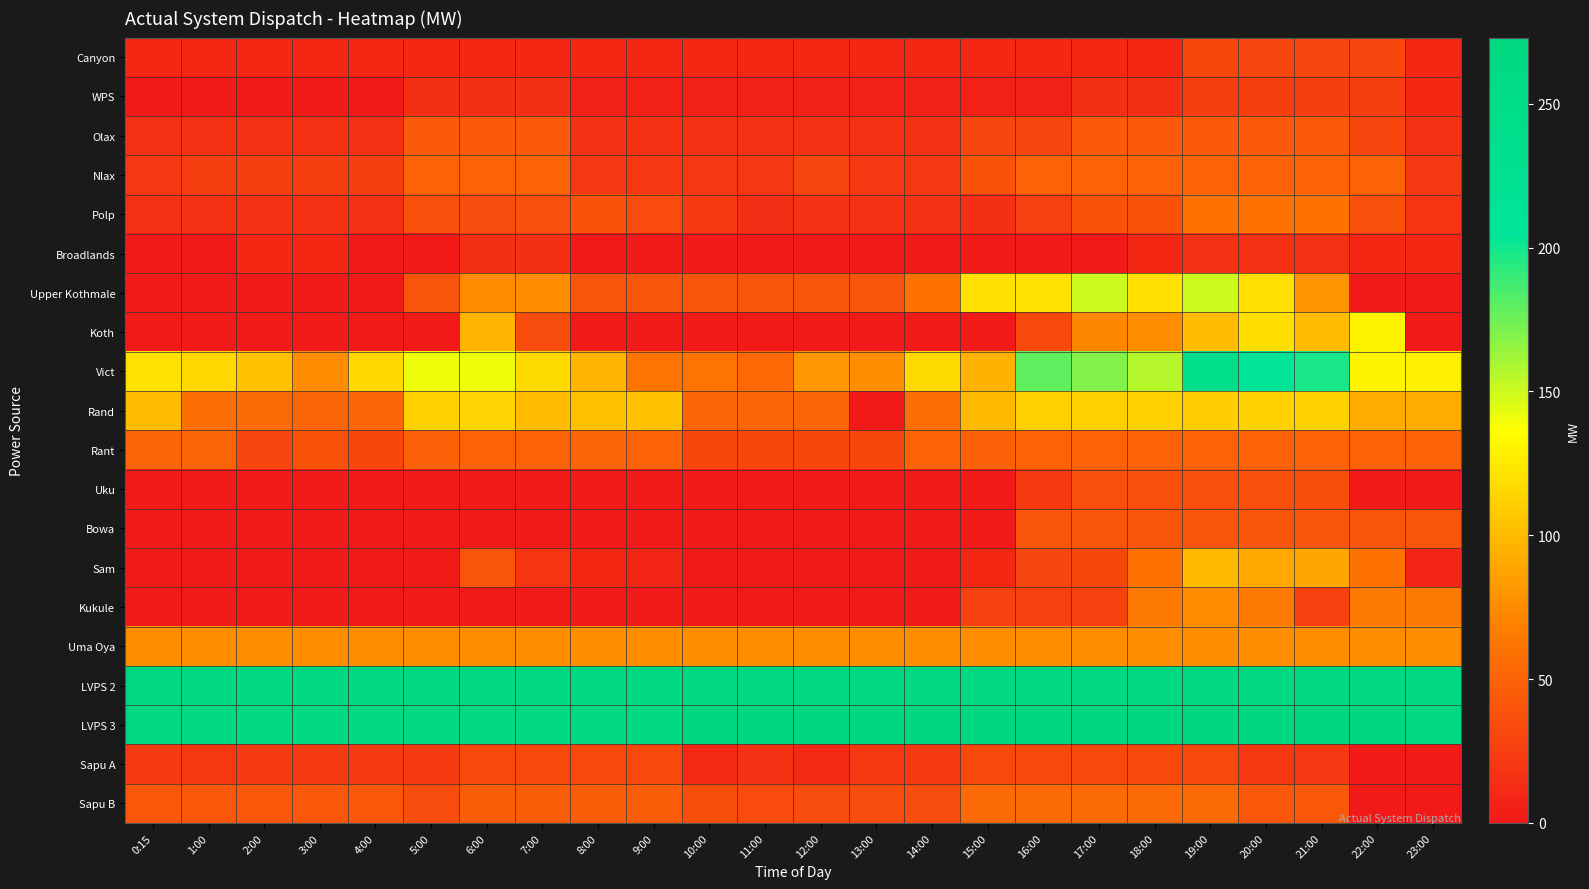

What is the total value across all series at 14:00?

1025